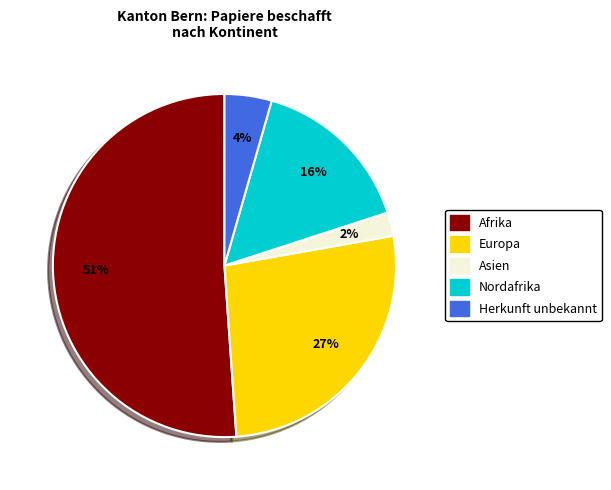

Does any single category account for the majority?

Yes